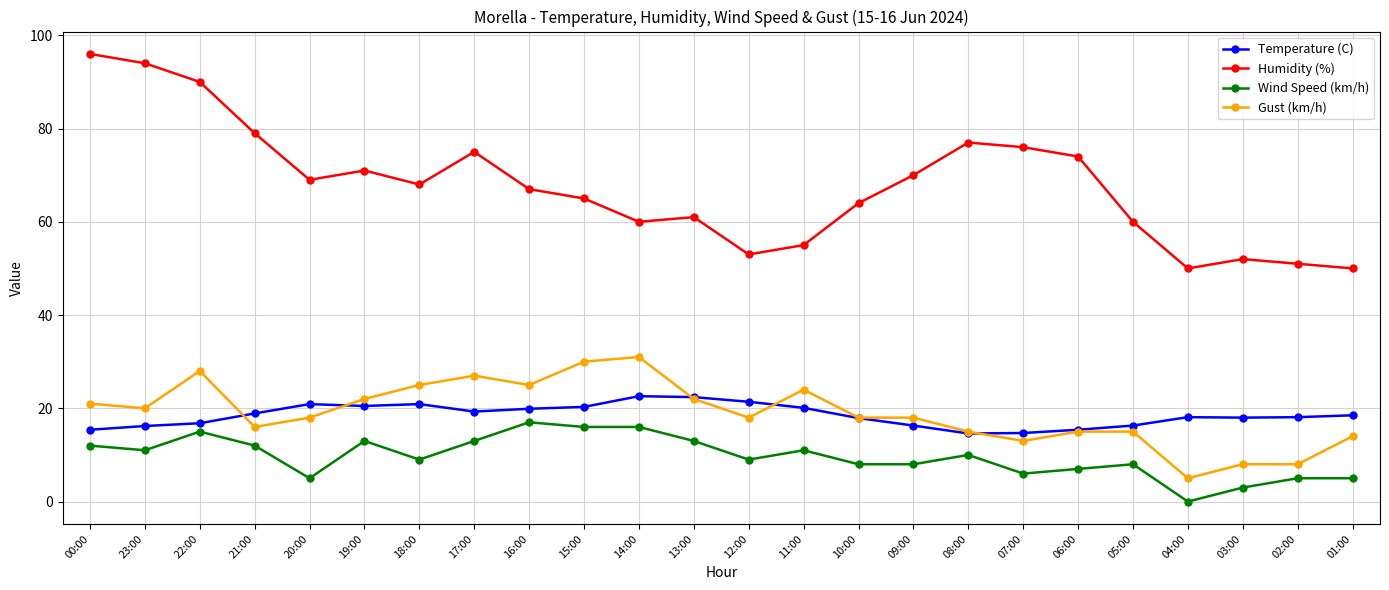

Rank the series by their maximum value, from highest to lowest.

Humidity (%), Gust (km/h), Temperature (C), Wind Speed (km/h)